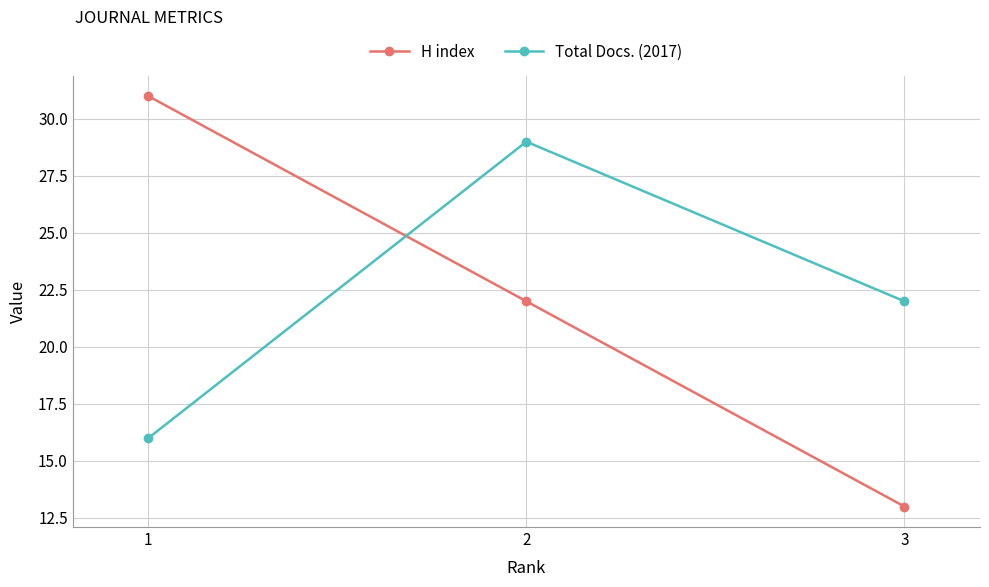

Reading right to left, list all the values displayed in this chart.

H index: 13	22	31
Total Docs. (2017): 22	29	16